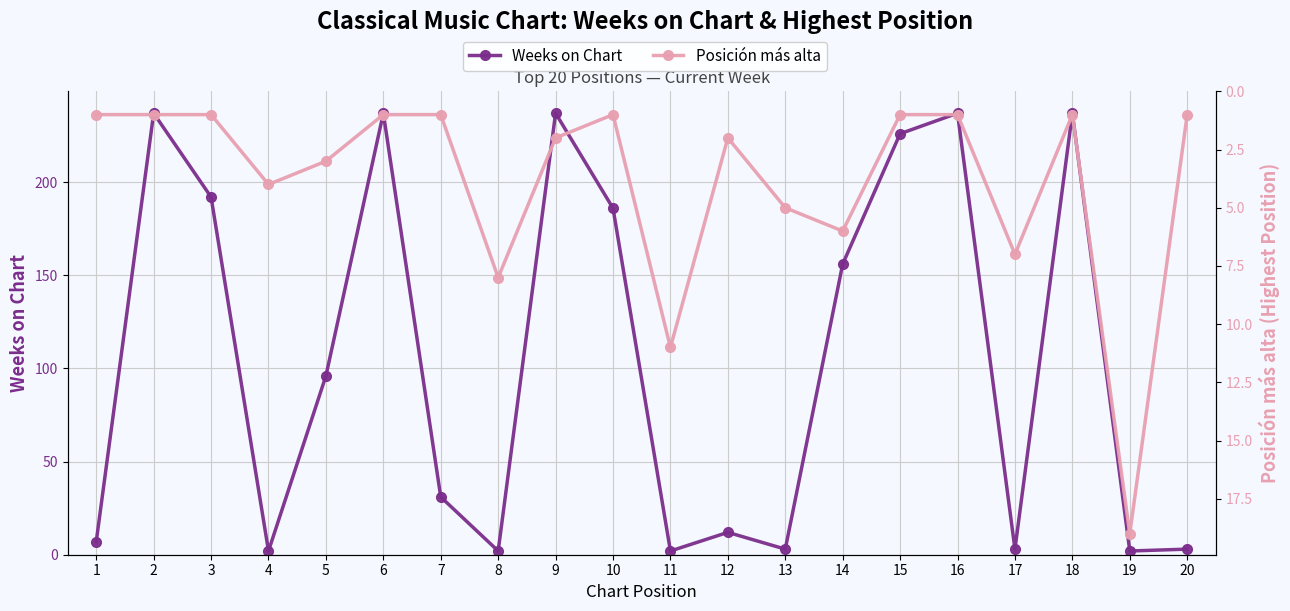

Reading left to right, transcribe all the data shown in this chart.

Weeks on Chart: 7	237	192	2	96	237	31	2	237	186	2	12	3	156	226	237	3	237	2	3
Posición más alta: 1	1	1	4	3	1	1	8	2	1	11	2	5	6	1	1	7	1	19	1